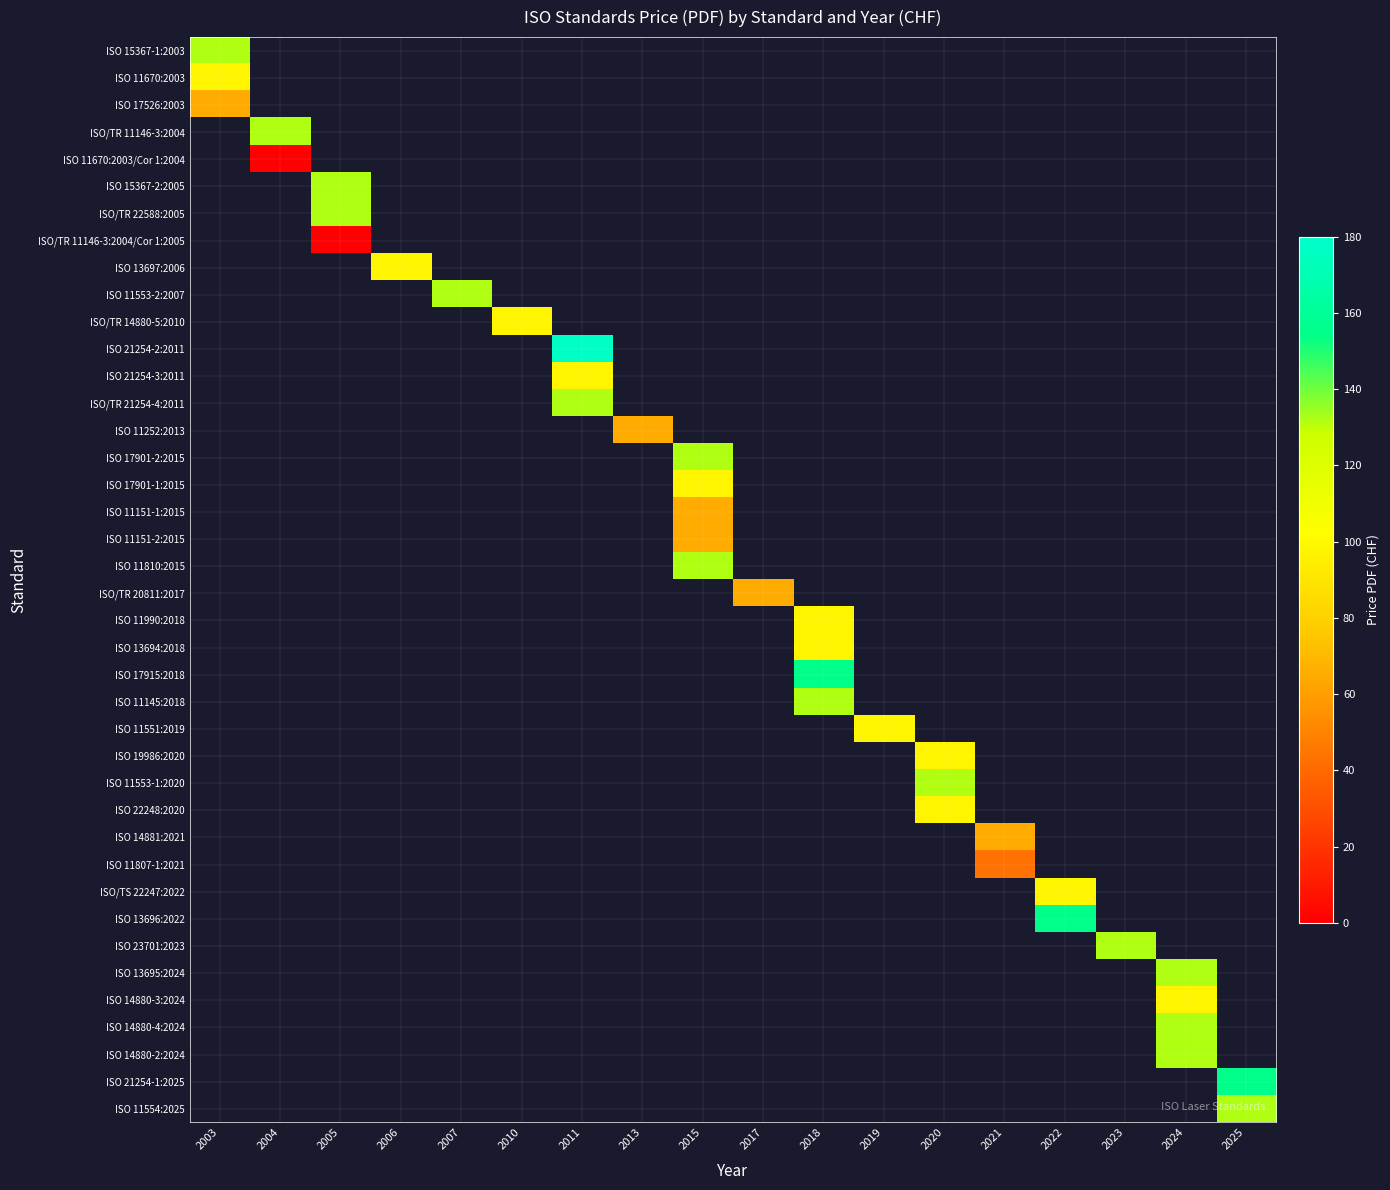

Which category has the highest value across all series?

2011